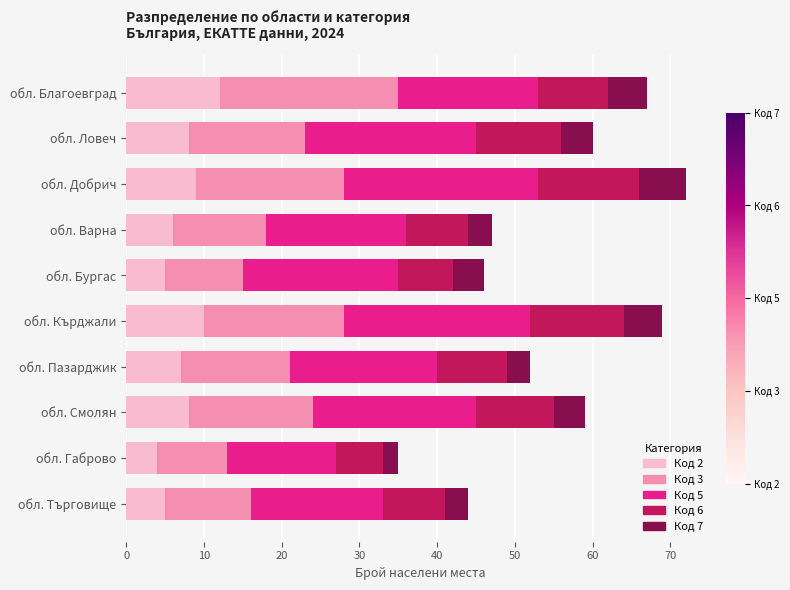

The Код 2 series shows 9 at обл. Търговище. True or false?

False